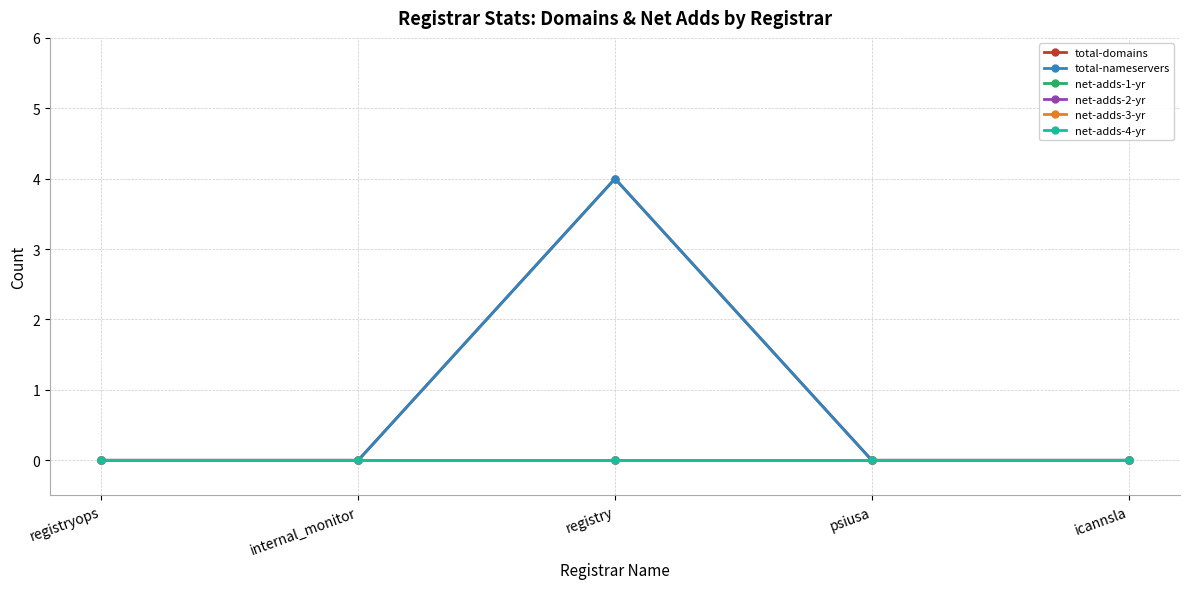

Reading left to right, list all the values displayed in this chart.

total-domains: 0	0	4	0	0
total-nameservers: 0	0	4	0	0
net-adds-1-yr: 0	0	0	0	0
net-adds-2-yr: 0	0	0	0	0
net-adds-3-yr: 0	0	0	0	0
net-adds-4-yr: 0	0	0	0	0